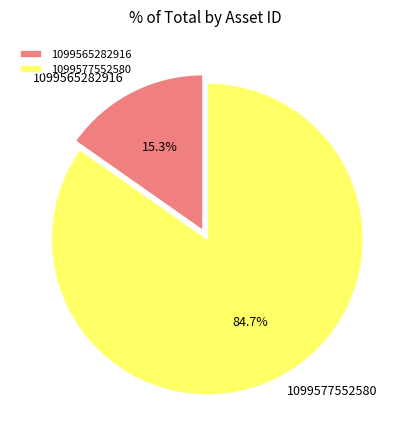

True or false: 1099565282916 accounts for 21% of the total.

False